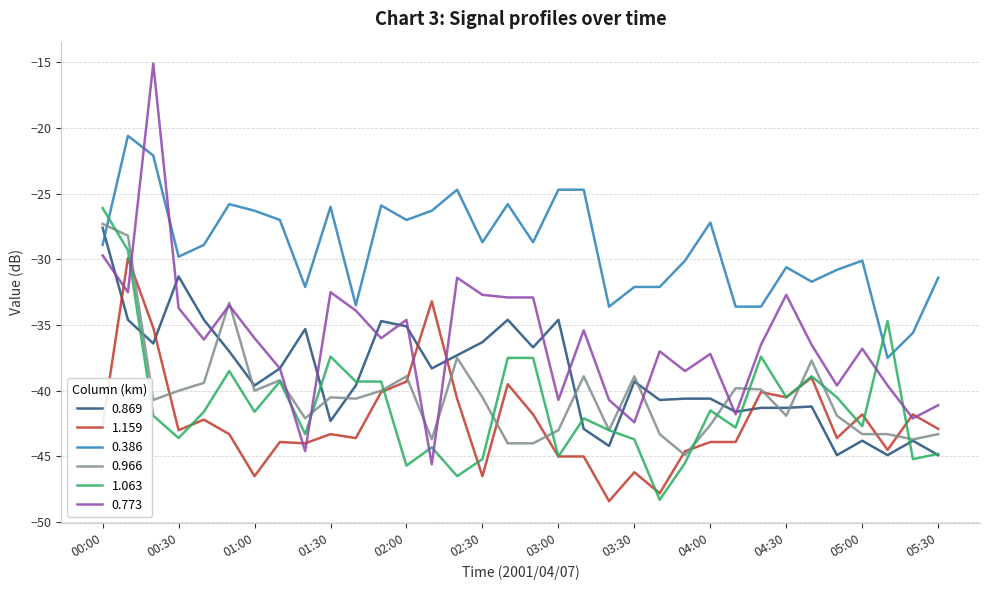

Which series has the widest spread of values?

0.773